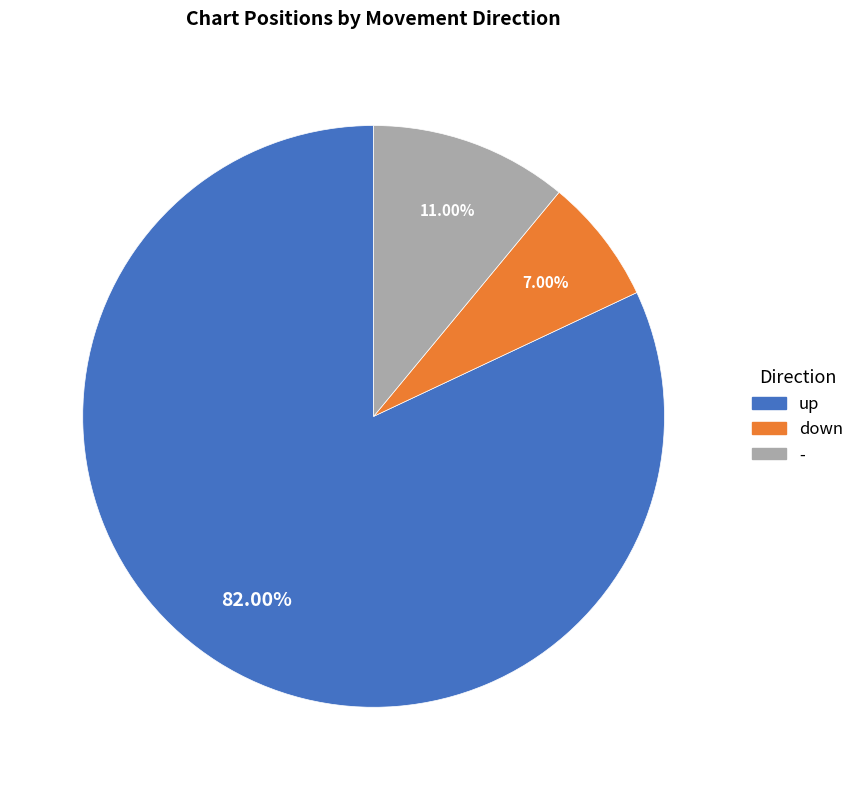

Which category has the smallest portion of the pie?

down